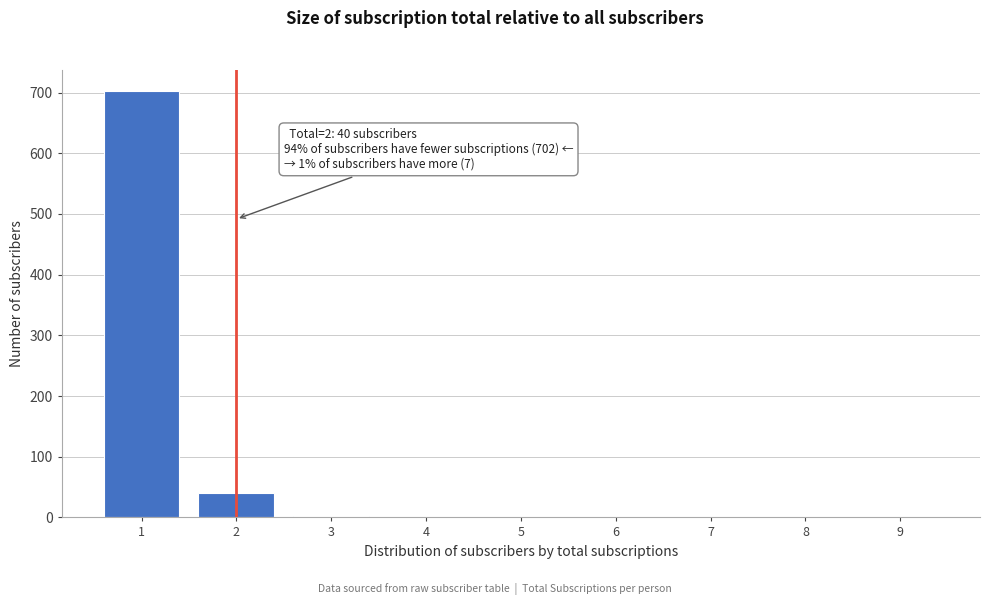

The value at 4 is 0. True or false?

True